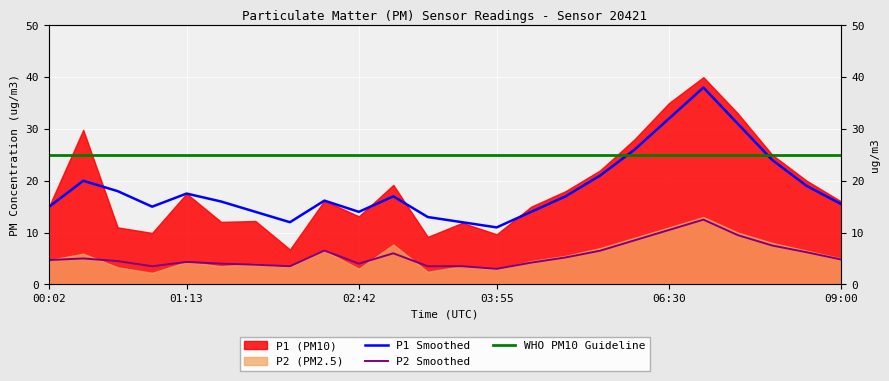

Reading left to right, extract all data points from this chart.

P1_smooth: 14.9	20.0	18.0	15.0	17.5	16.0	14.0	12.0	16.2	14.0	17.0	13.0	12.0	11.0	14.0	17.0	21.0	26.0	32.0	38.0	31.0	24.0	19.0	15.5
P2_smooth: 4.7	5.0	4.5	3.5	4.3	4.0	3.8	3.5	6.5	4.0	6.0	3.5	3.5	3.0	4.2	5.2	6.5	8.5	10.5	12.5	9.5	7.5	6.2	4.8